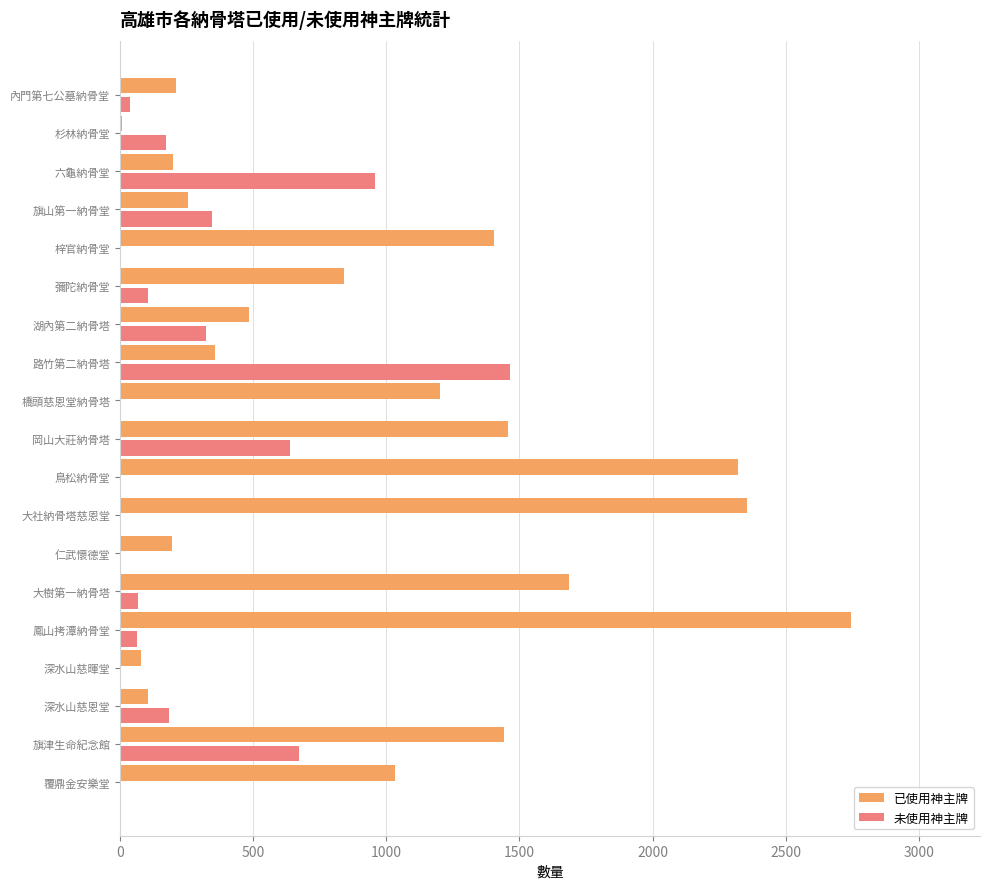

At which category is the sum across all series the highest?

鳳山拷潭納骨堂